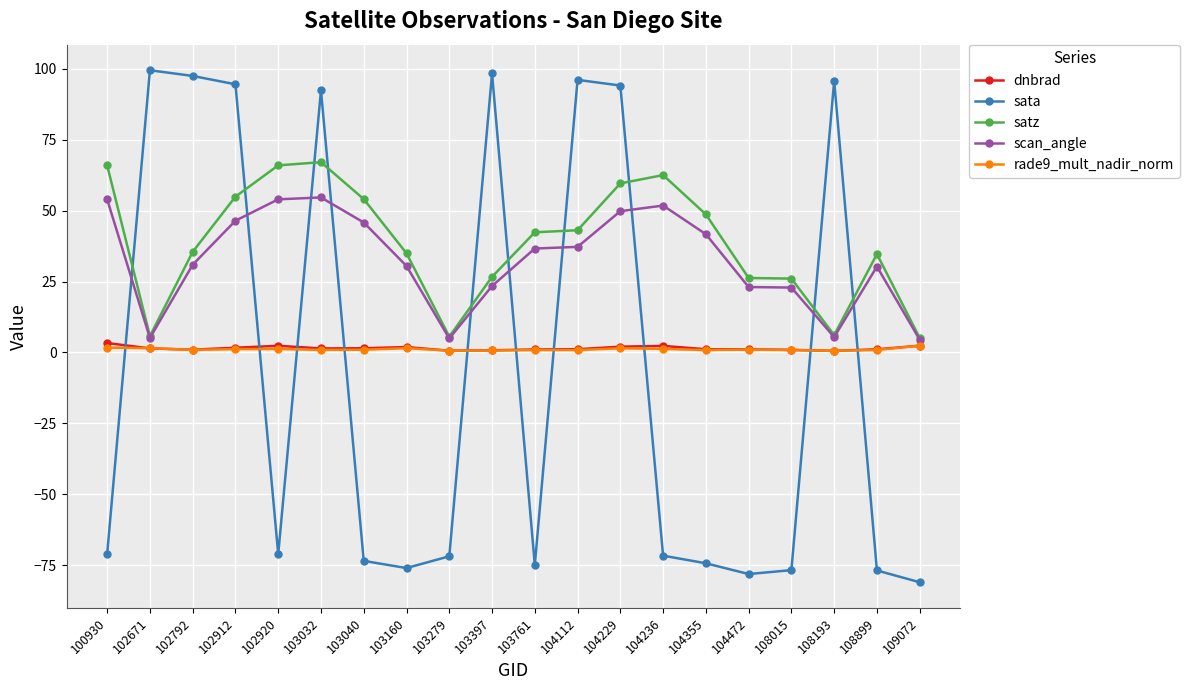

How many distinct data groups are displayed?

5